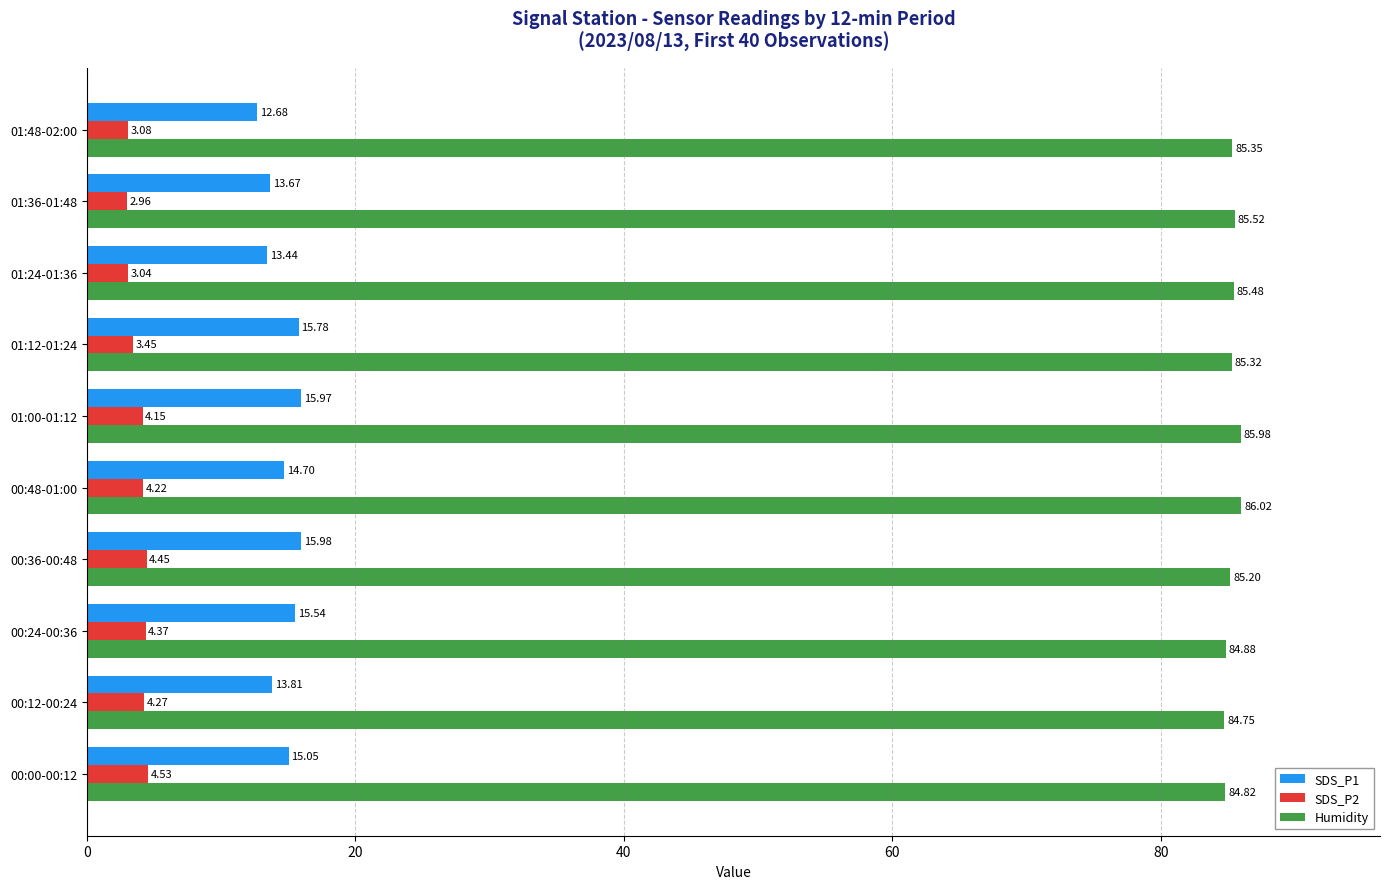

Which series has the largest total across all categories?

Humidity